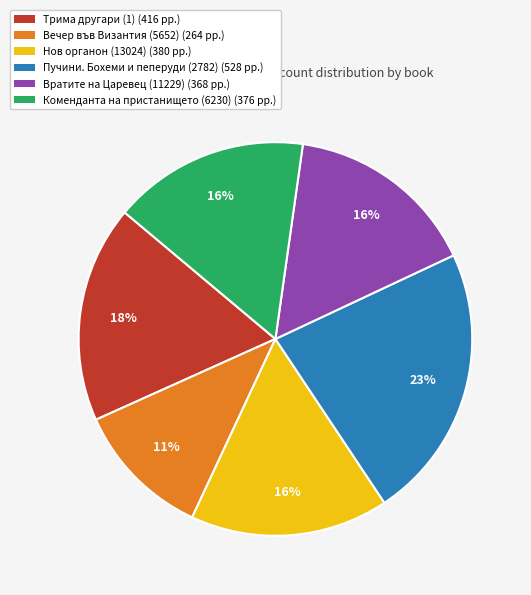

The Коменданта на пристанището (6230) slice represents 16% of the pie. True or false?

True